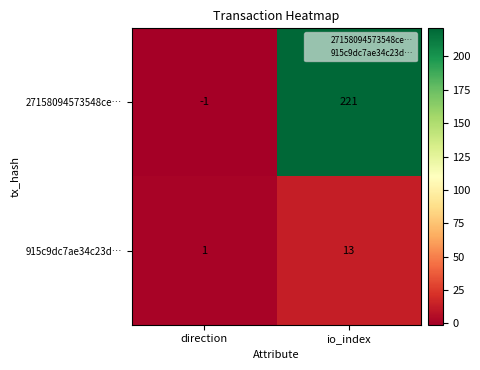

Read the 915c9dc7ae34c23d… value at io_index, to the nearest 10.

10